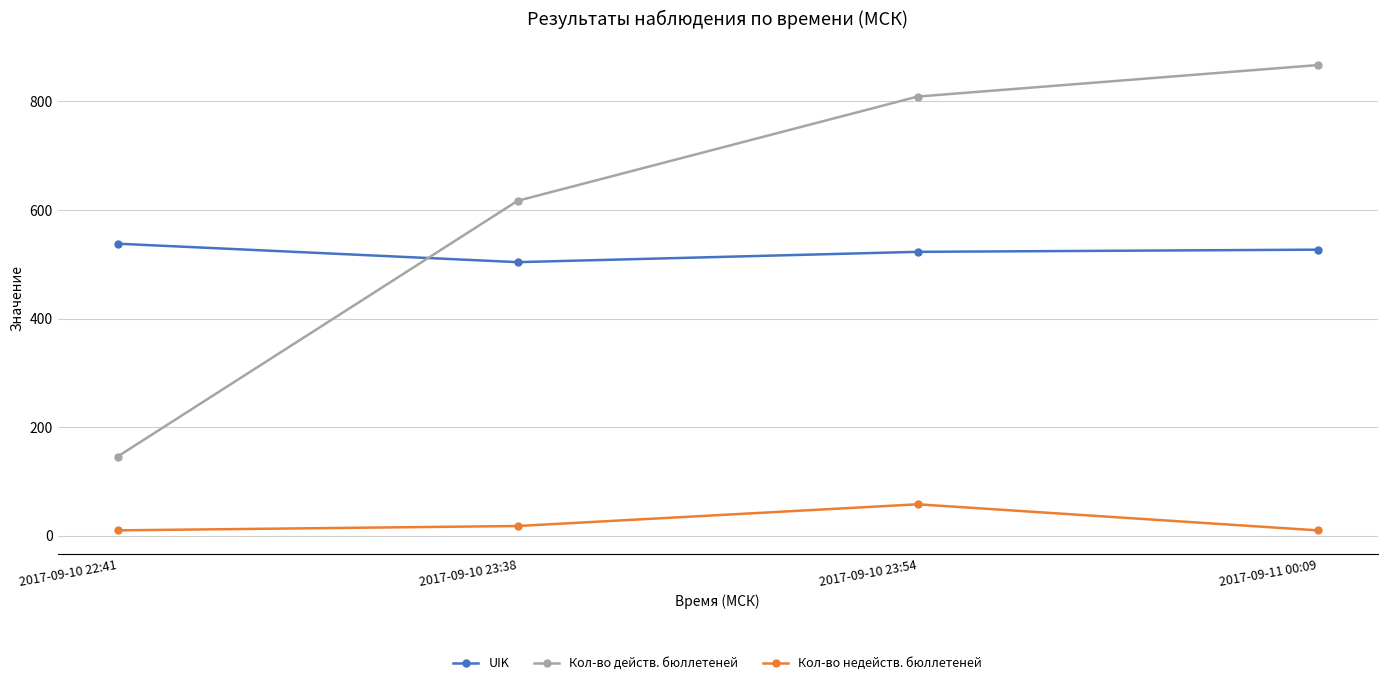

Reading left to right, what are all the values shown in this chart?

UIK: 538	504	523	527
Кол-во действ. бюллетеней: 146	617	809	867
Кол-во недейств. бюллетеней: 10	18	58	10